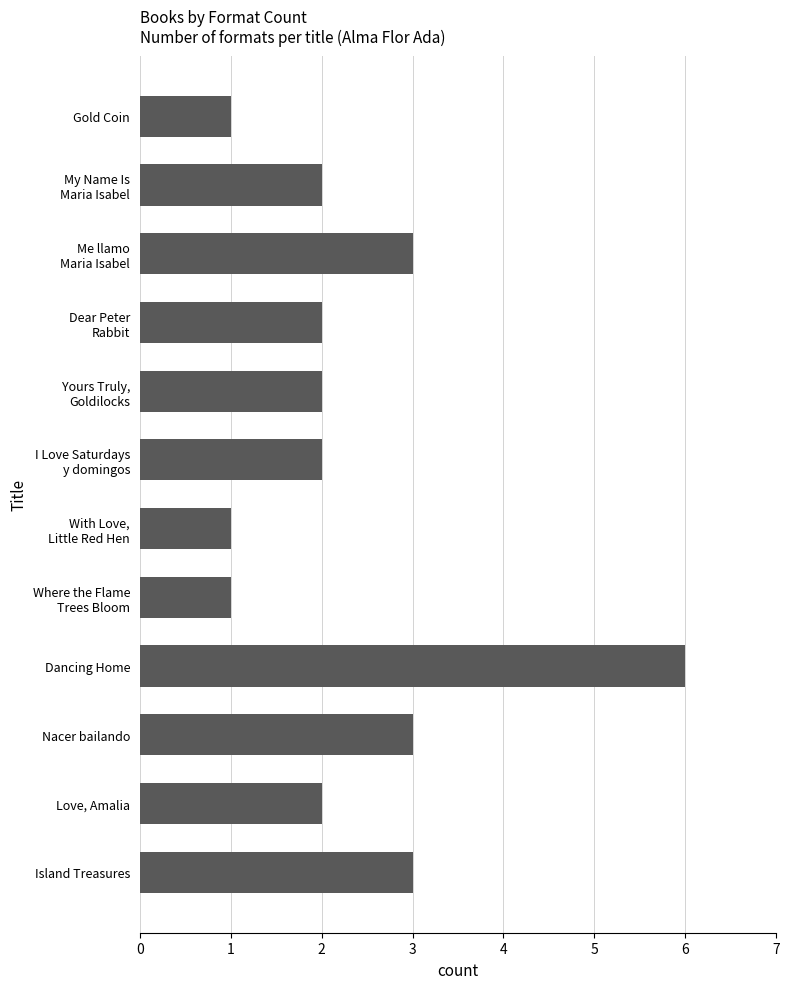

Reading bottom to top, extract all data points from this chart.

3	2	3	6	1	1	2	2	2	3	2	1